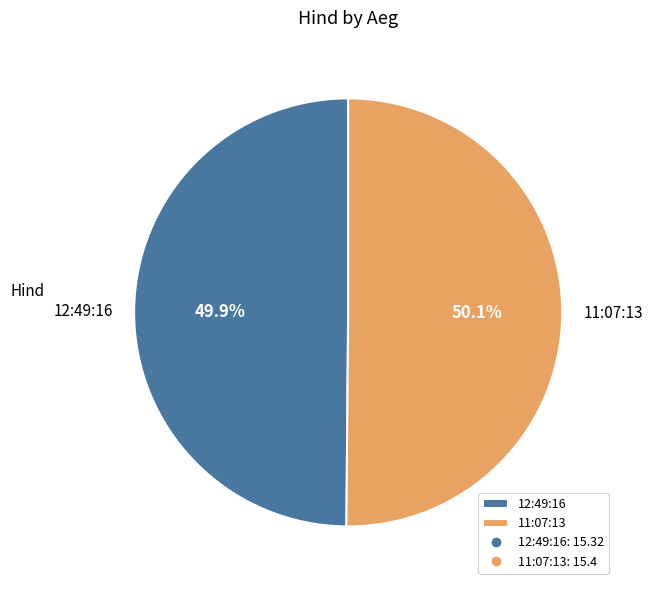

True or false: 12:49:16 accounts for 38% of the total.

False